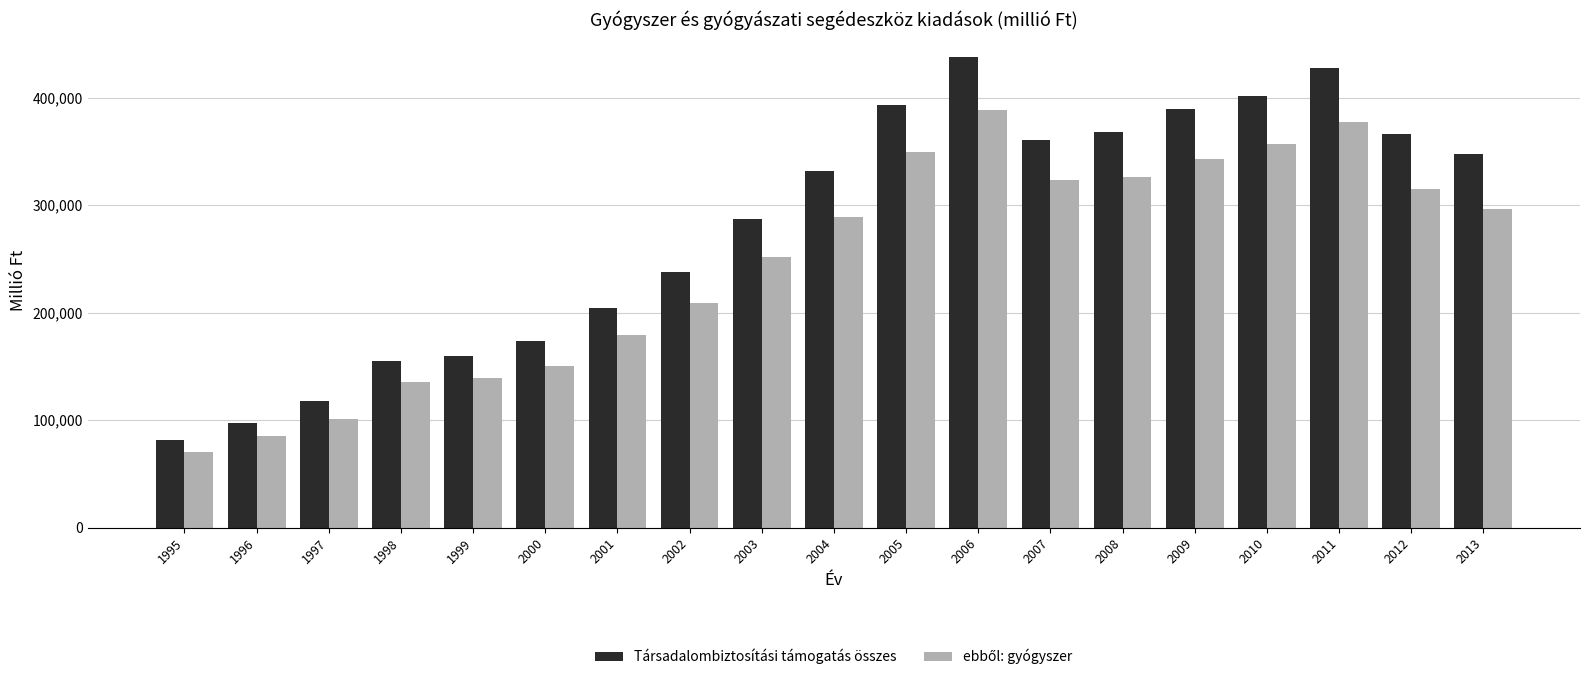

How many series are shown in this chart?

2